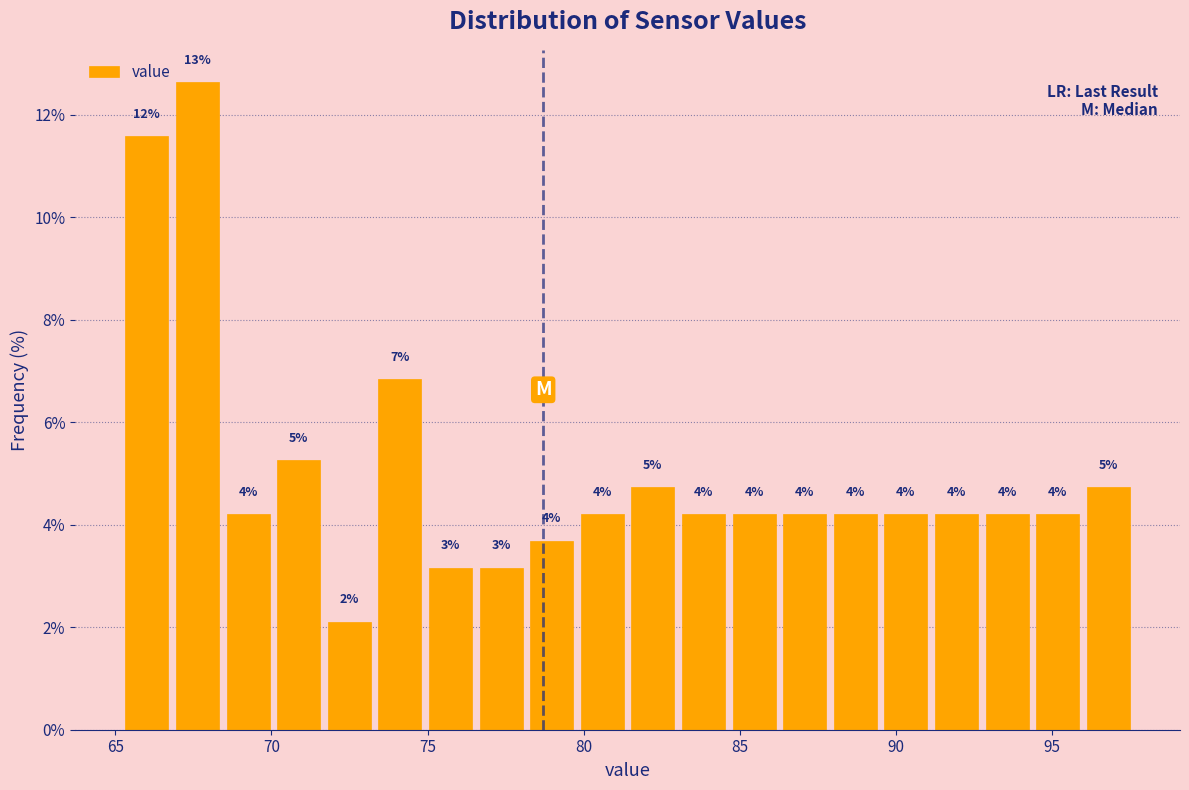

Around what value on the x-axis is the tallest bar? Give the approximate position of its centre, as read against the axis.

67.5